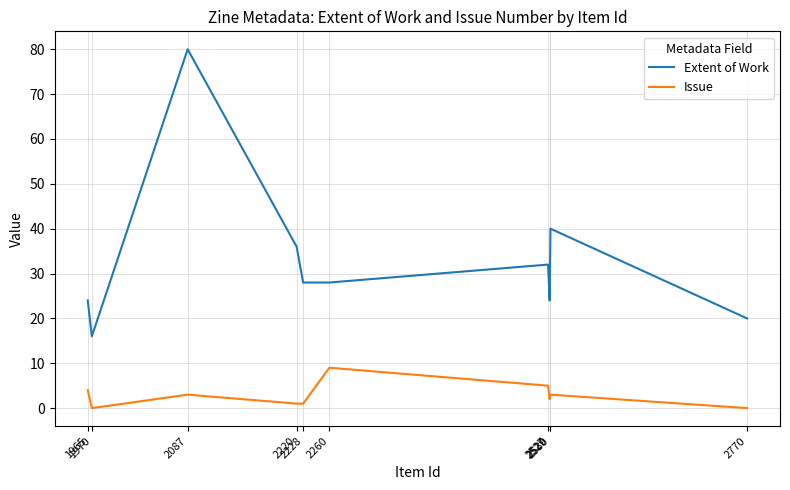

Reading left to right, extract all data points from this chart.

Extent of Work: 24	16	80	36	28	28	32	24	40	20
Issue: 4	0	3	1	1	9	5	2	3	0